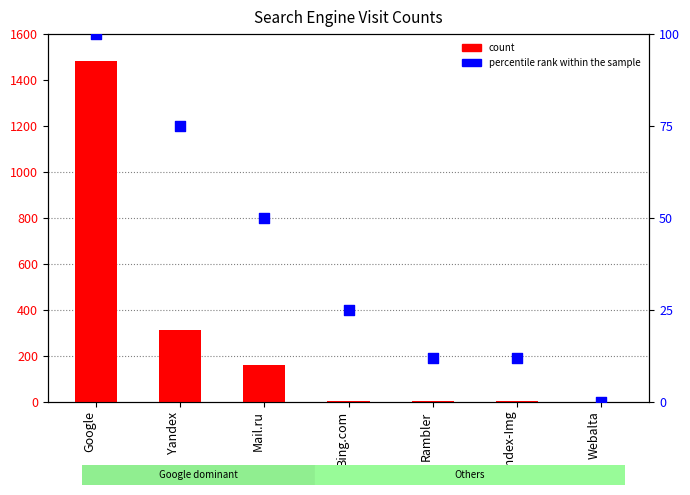

Which series reaches the maximum Y coordinate?

count